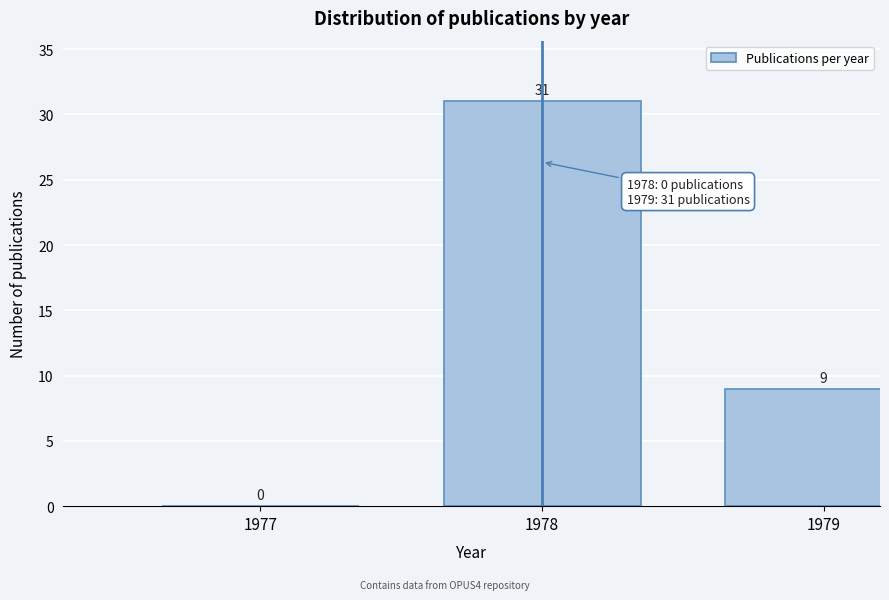

Reading left to right, extract all data points from this chart.

1977=0	1978=31	1979=9